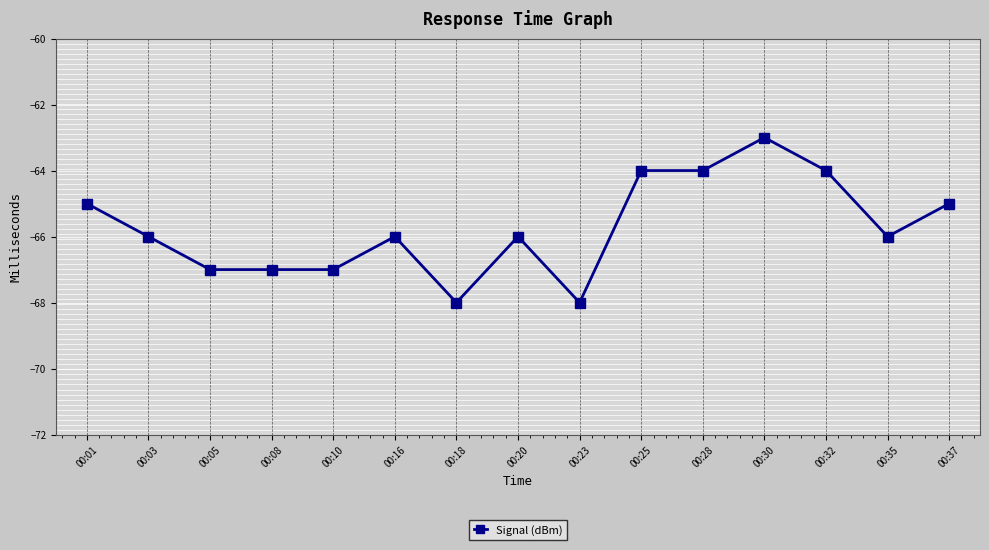

Reading left to right, transcribe all the data shown in this chart.

00:01=-65	00:03=-66	00:05=-67	00:08=-67	00:10=-67	00:16=-66	00:18=-68	00:20=-66	00:23=-68	00:25=-64	00:28=-64	00:30=-63	00:32=-64	00:35=-66	00:37=-65